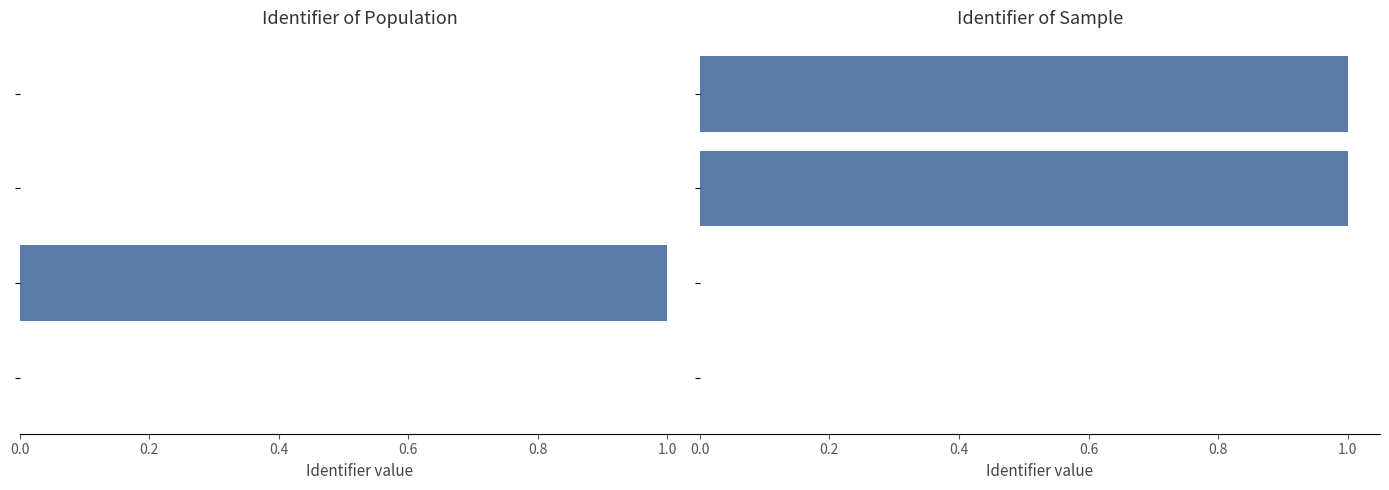

List the series in order of their overall mean, lowest first.

Identifier (left panel), Identifier (right panel)